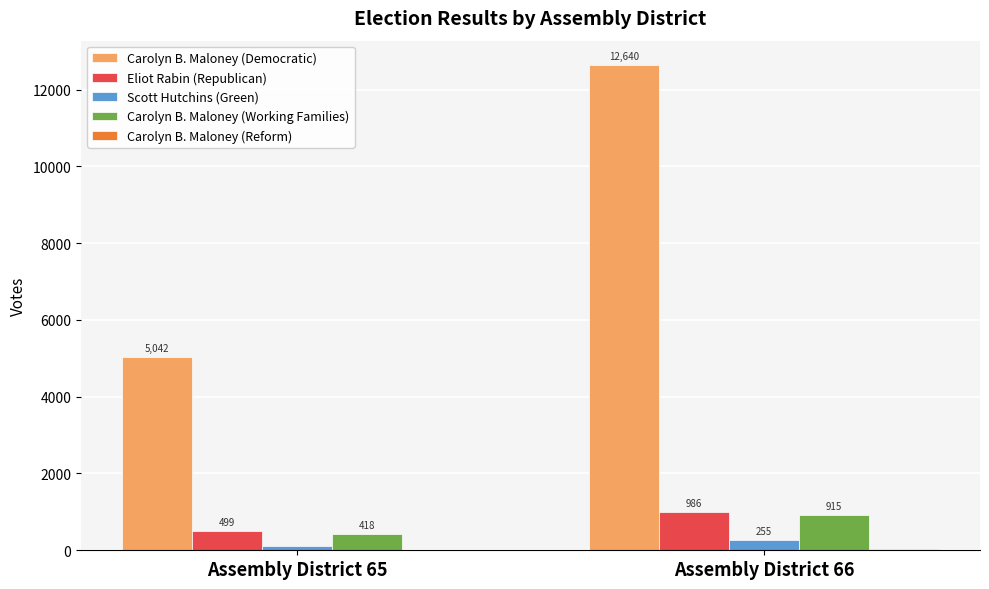

The value of Carolyn B. Maloney (Democratic) at Assembly District 66 is 12640. True or false?

True